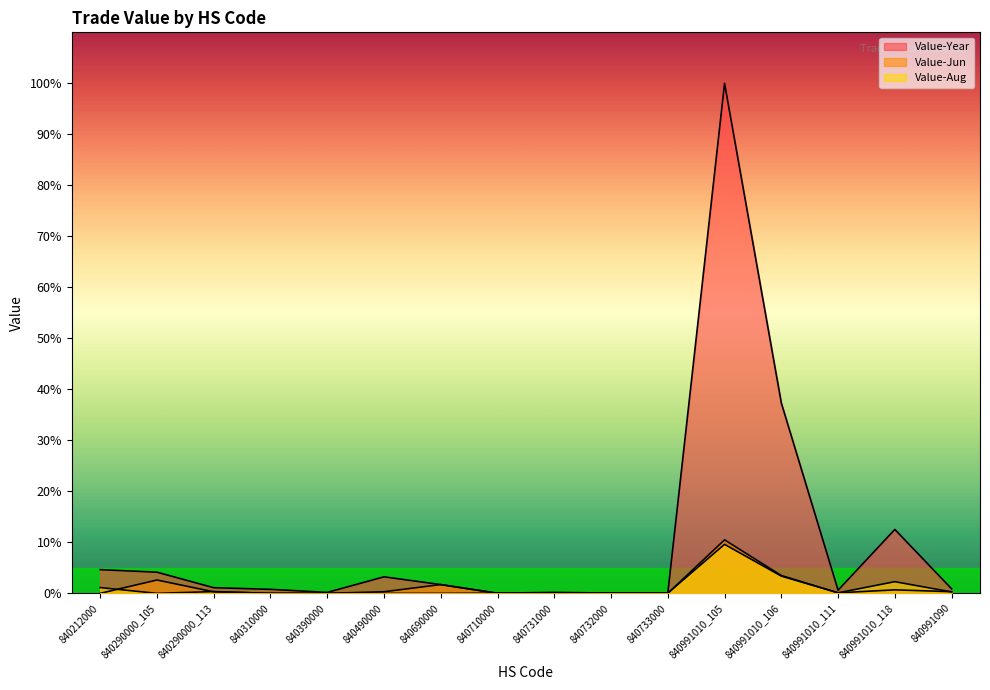

Reading left to right, what are all the values shown in this chart?

Value-Year: 30341	27091	7246	5147	1211	21157	11226	244	1243	346	240	652852	243663	4032	81802	5770
Value-Jun: 0	17078	1975	0	0	2059	11226	0	0	0	0	68482	22823	672	4496	2129
Value-Aug: 7395	0	2283	0	0	0	0	244	0	346	240	62751	22069	672	14932	1787